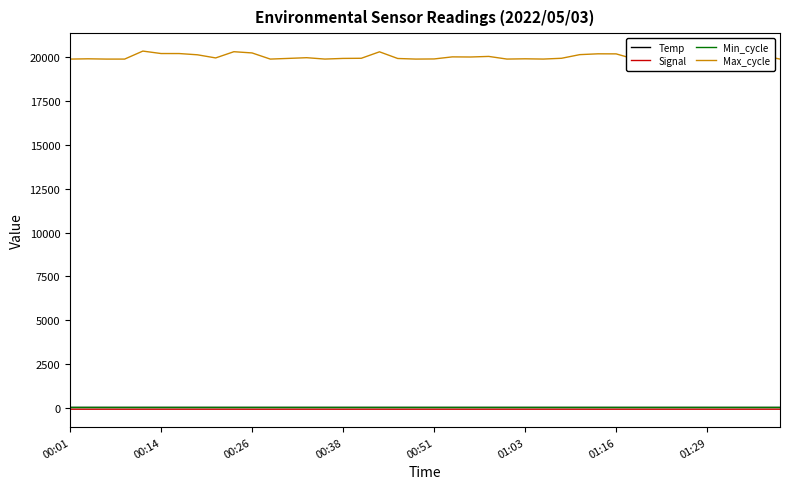

The value of Signal at 01:29 is -87.0. True or false?

True